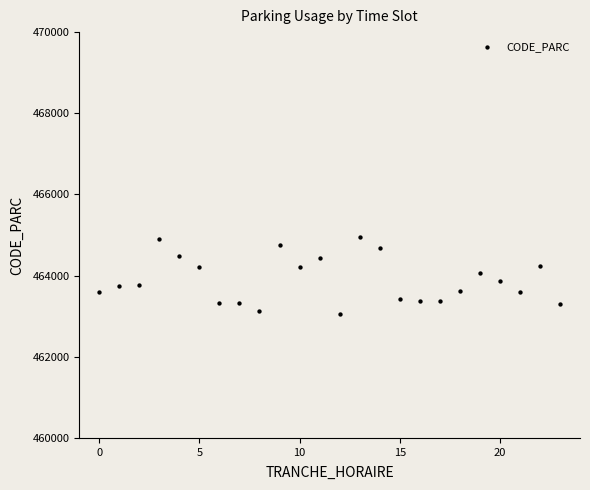

What is the range of Y values (max minus min)?

1898.7